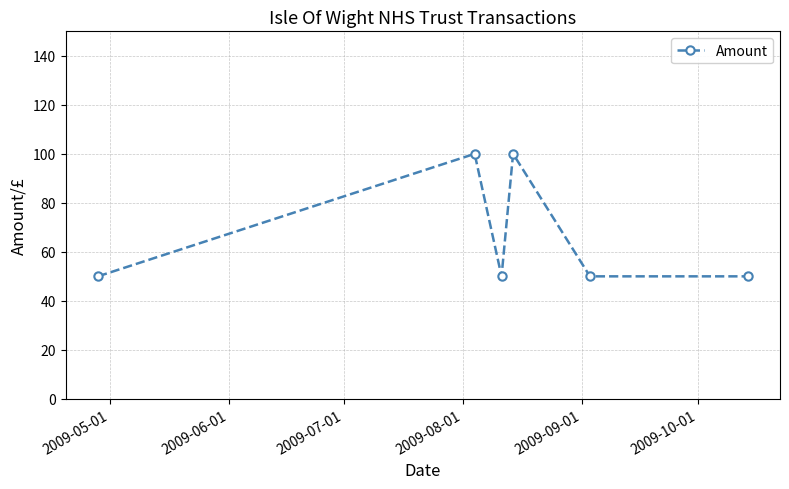

True or false: the data has more than 2 interior local peaks.

False